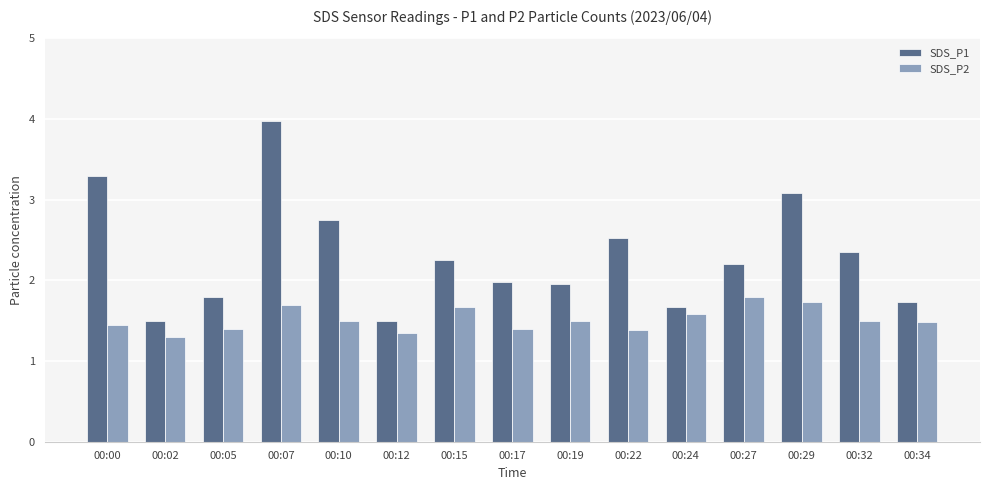

Which series has the widest spread of values?

SDS_P1